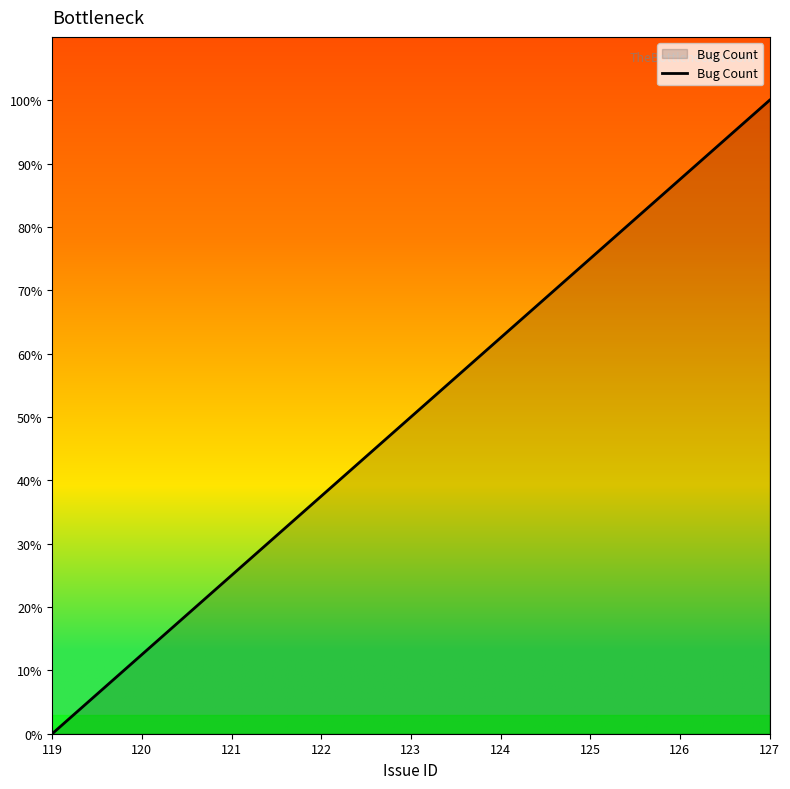

How many values are below 50?

4